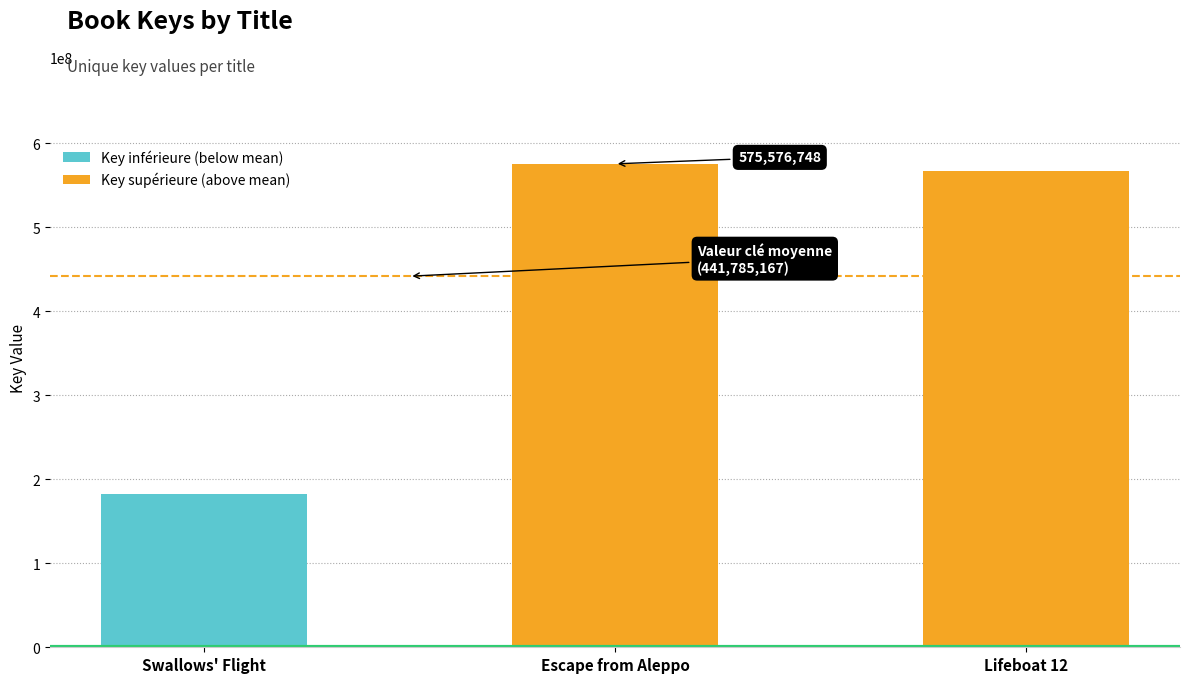

Reading right to left, what are all the values shown in this chart?

Lifeboat 12=567301969	Escape from Aleppo=575576748	Swallows' Flight=182476784